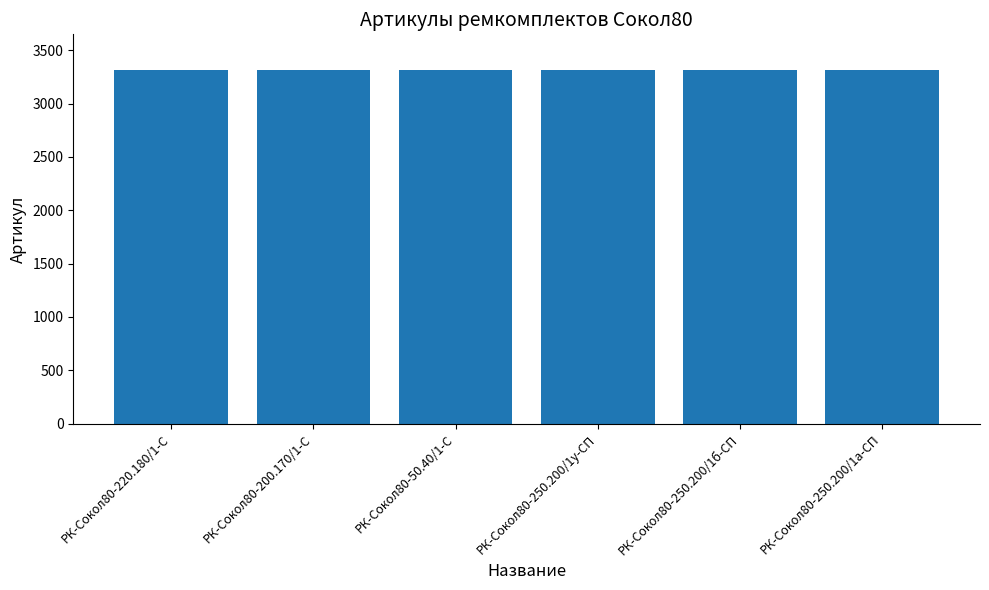

What is the label of the 2nd bar from the right?

РК-Сокол80-250.200/1б-СП